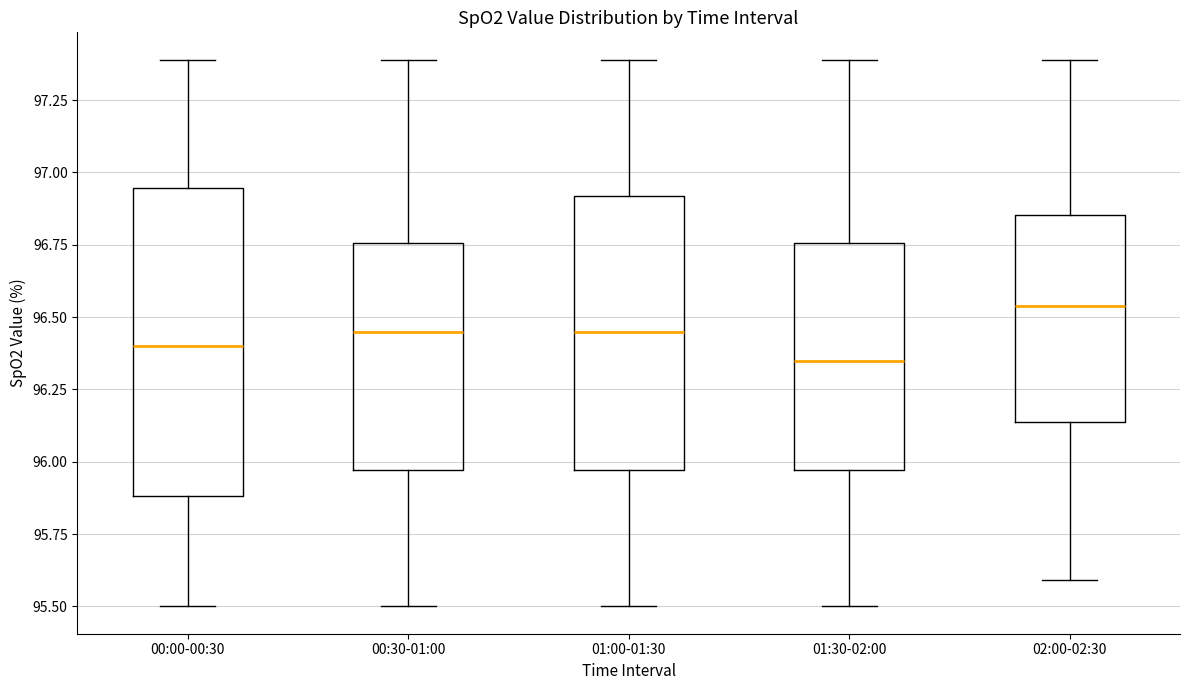

Reading left to right, transcribe this box plot: for each box, give where its median line is, the range the box spans, and where its two whiskers end, as read against the y-axis. The values are not printed on the chart, so give them approximately, as read against the axis.

00:00-00:30: median 96.40, box 95.90 to 96.95, whiskers 95.50 to 97.40
00:30-01:00: median 96.45, box 95.95 to 96.75, whiskers 95.50 to 97.40
01:00-01:30: median 96.45, box 95.95 to 96.90, whiskers 95.50 to 97.40
01:30-02:00: median 96.35, box 95.95 to 96.75, whiskers 95.50 to 97.40
02:00-02:30: median 96.55, box 96.15 to 96.85, whiskers 95.60 to 97.40